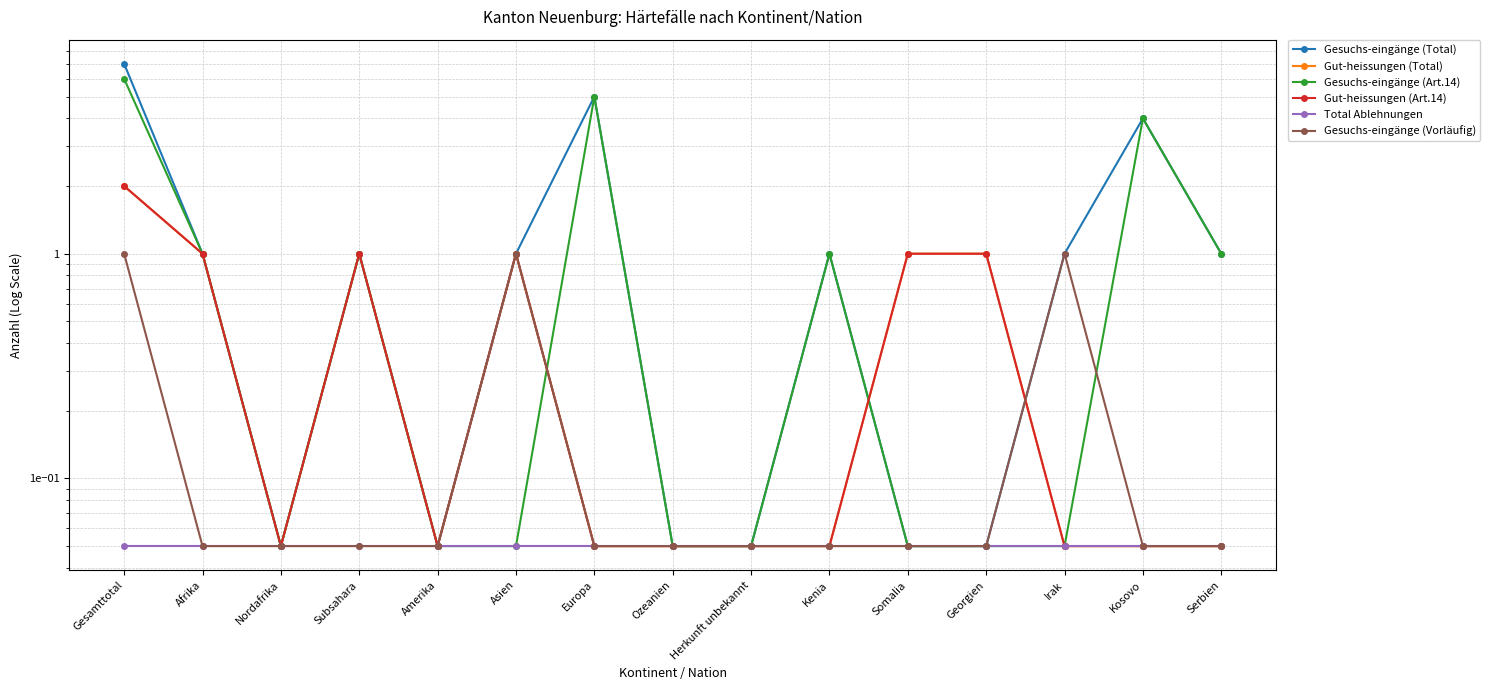

Does the chart have visible grid lines?

Yes